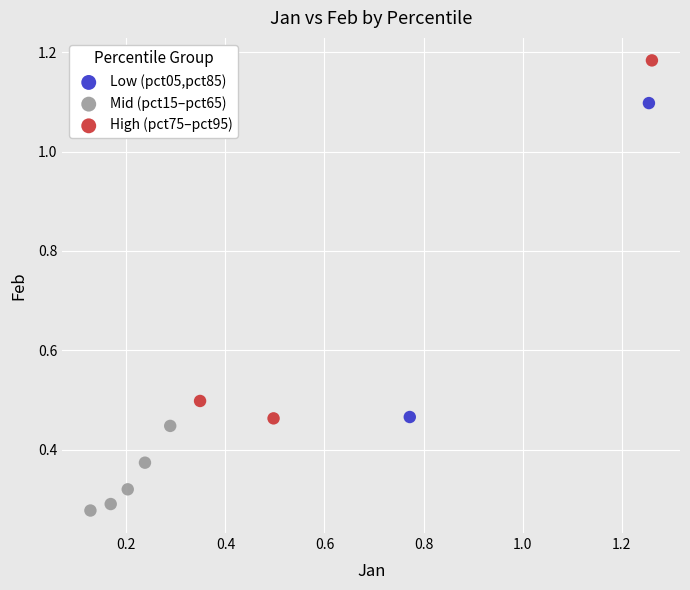

Which series contains the highest Y value?

High (pct75–pct95)